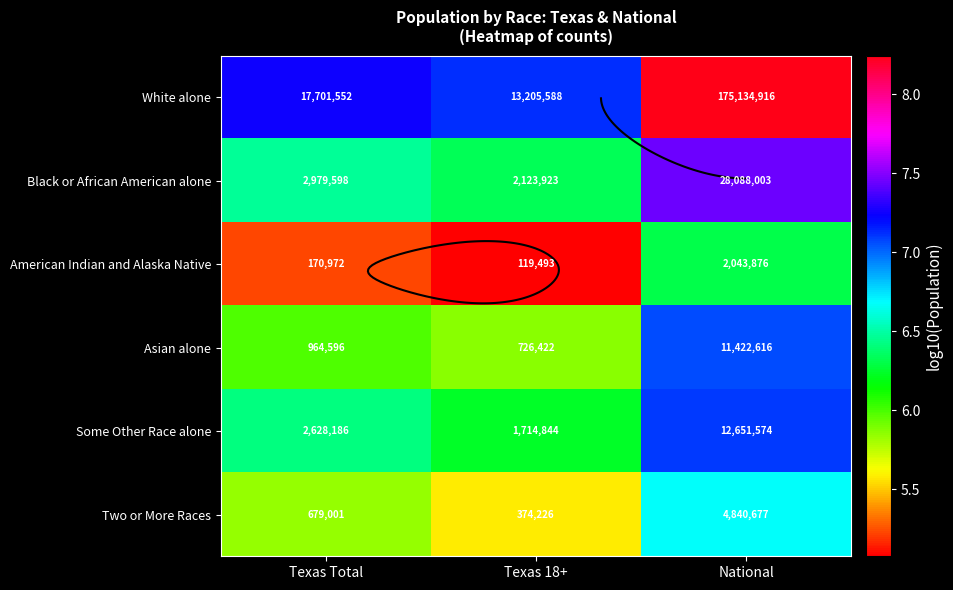

Where is Asian alone nearest to the value 6?

Texas Total